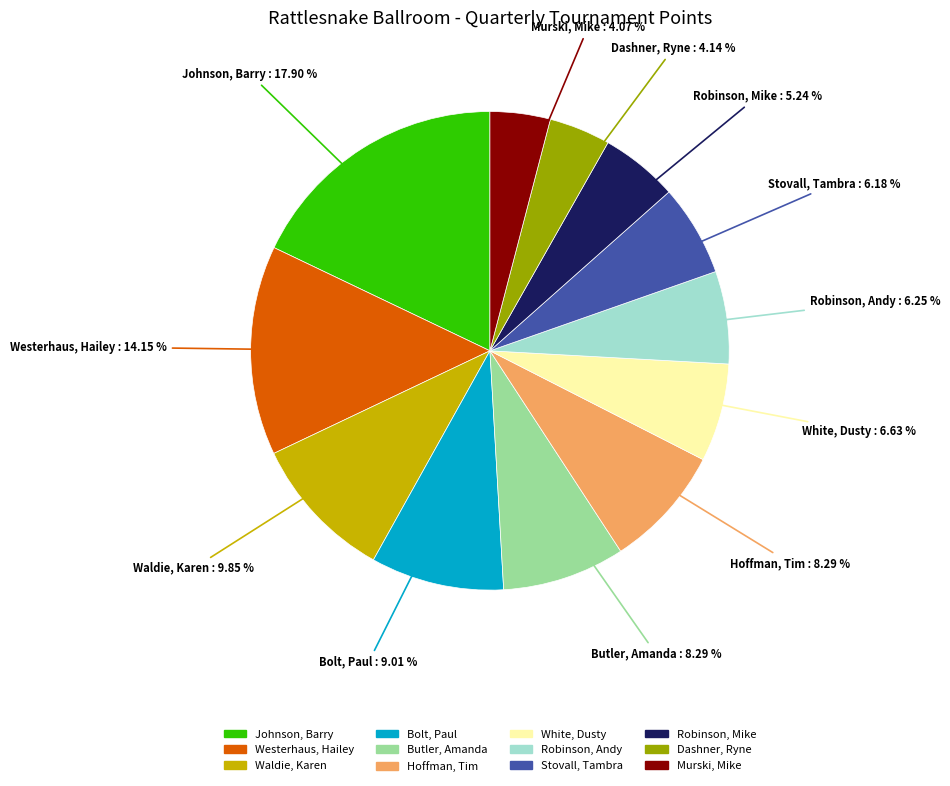

To the nearest percent, what is the difference between the Robinson, Mike and Bolt, Paul slice percentages?

4%